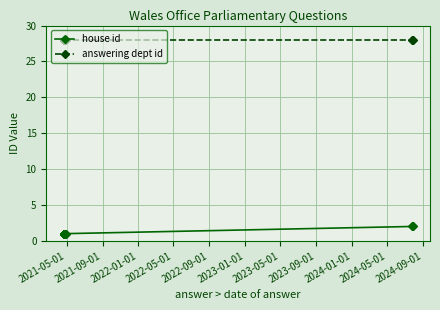

At 2024-05-01, list the series in order from smallest to largest.

house id, answering dept id